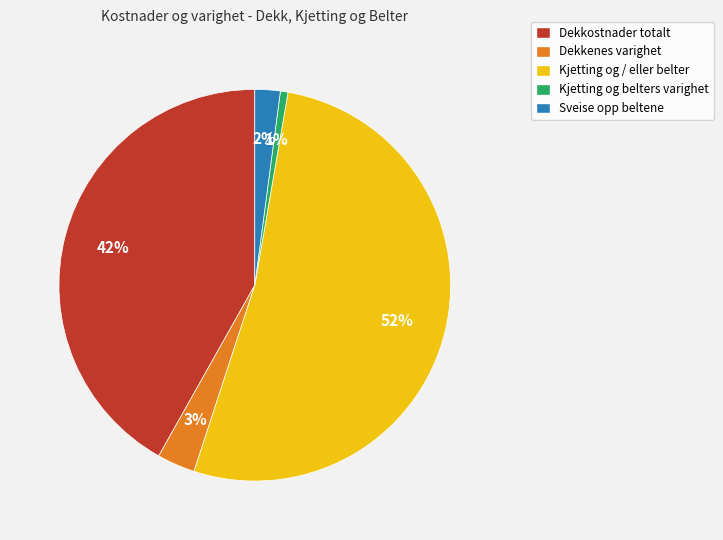

Between Dekkostnader totalt and Kjetting og belters varighet, which is larger?

Dekkostnader totalt